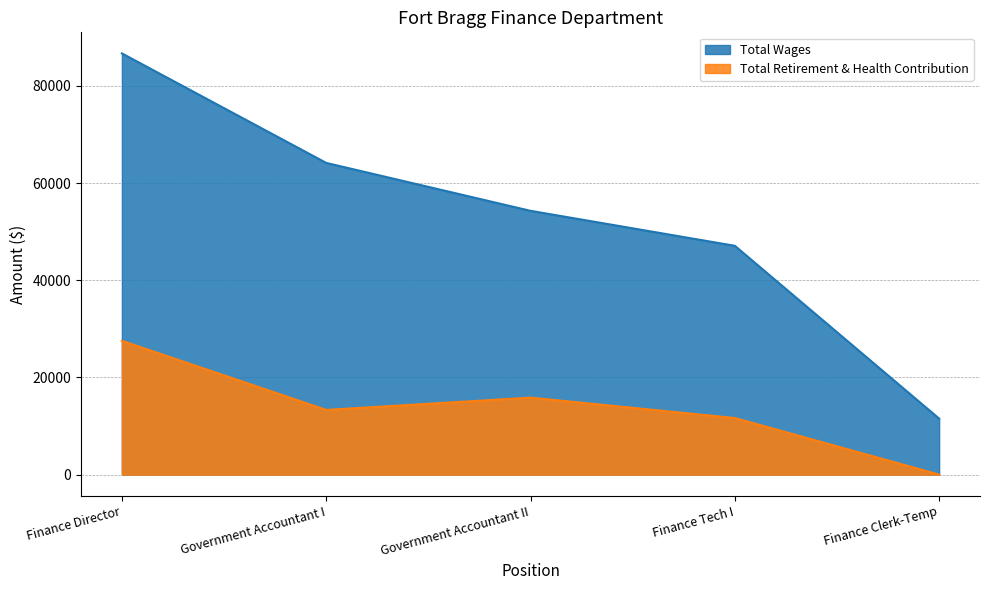

What are all the series names shown in the legend?

Total Wages, Total Retirement & Health Contribution